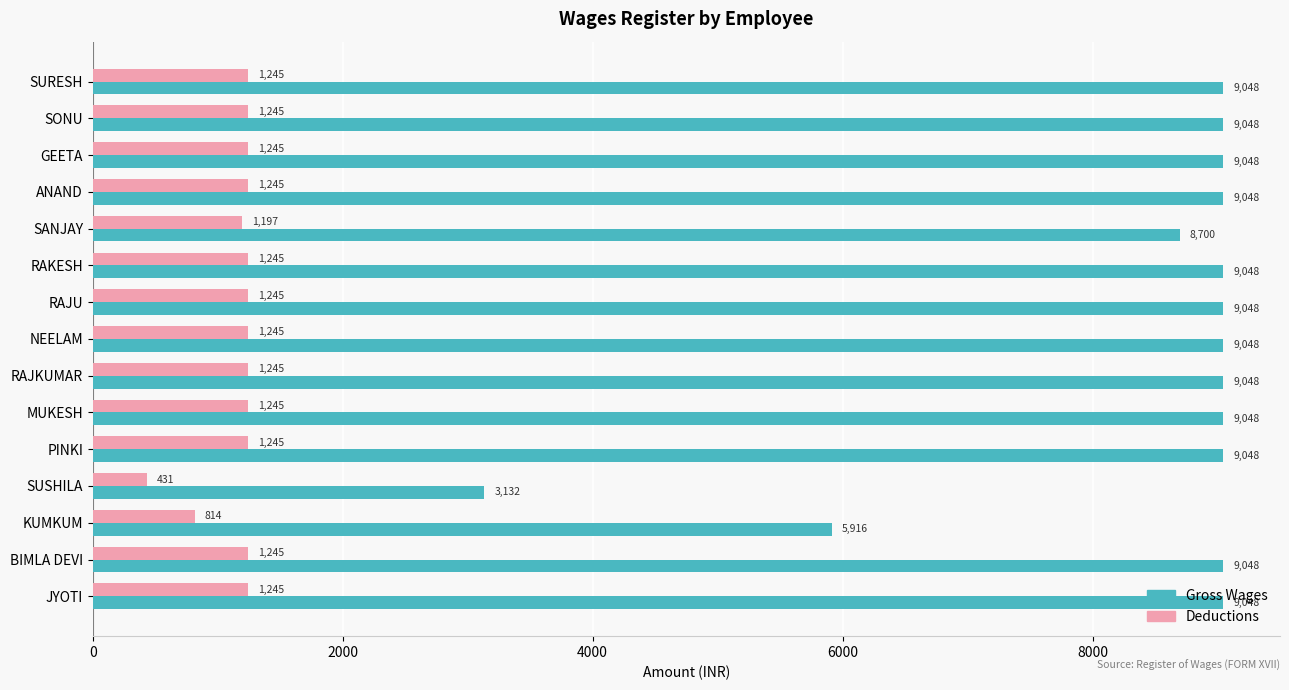

What is the sum of all Gross Wages values?

126324